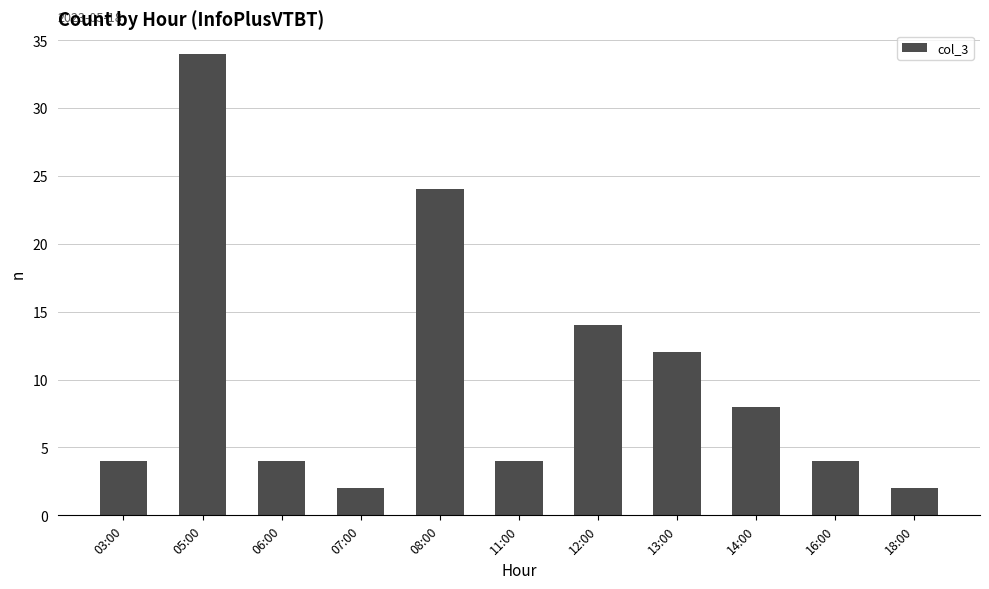

What is the minimum value shown in the chart?

2